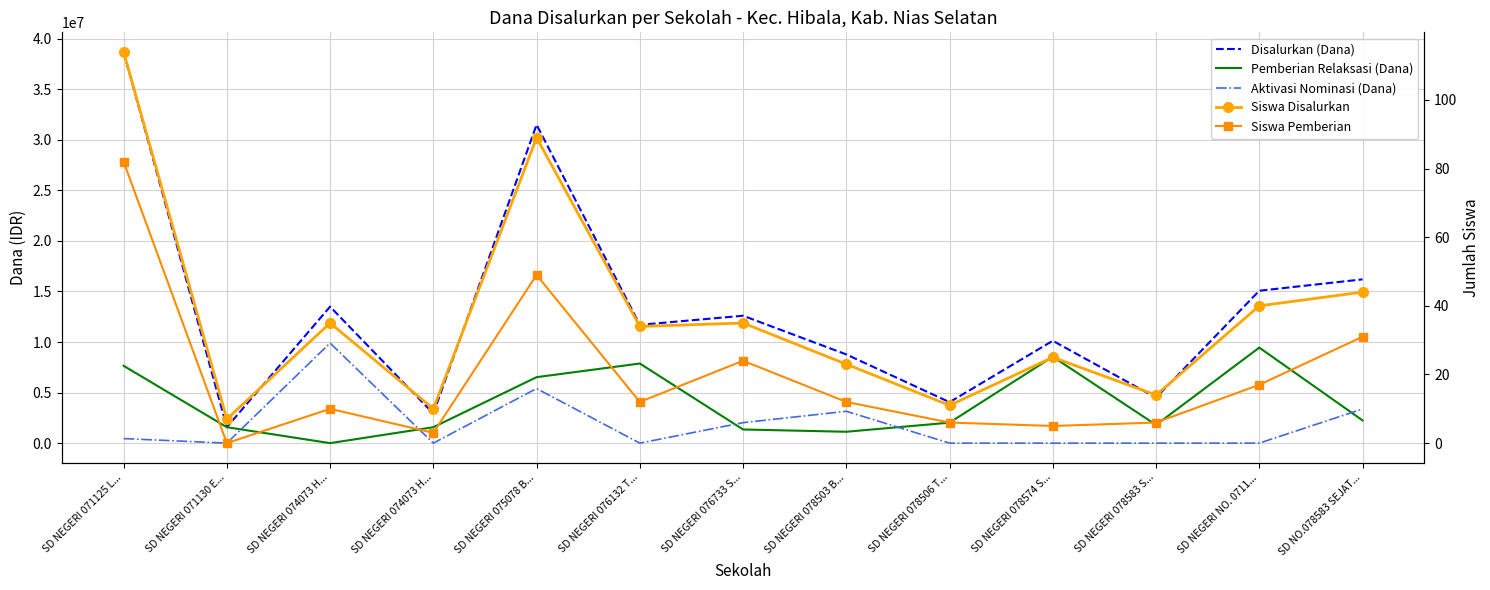

List the series in order of their peak value, highest first.

Disalurkan (Dana), Aktivasi Nominasi (Dana), Pemberian Relaksasi (Dana), Siswa Disalurkan, Siswa Pemberian